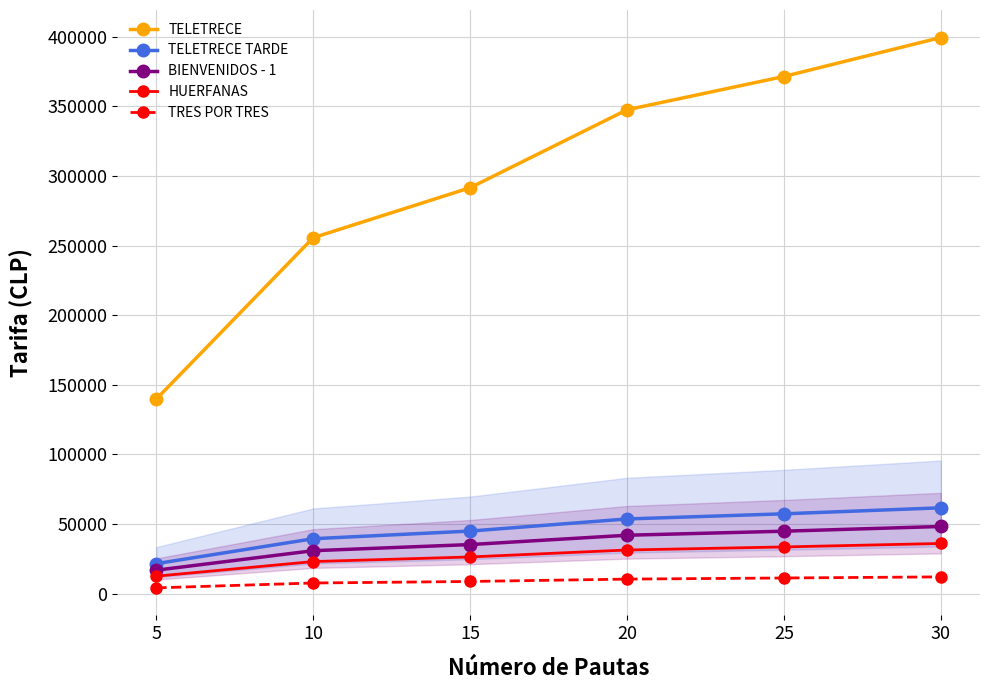

The value of HUERFANAS at 25 is 11957. True or false?

False